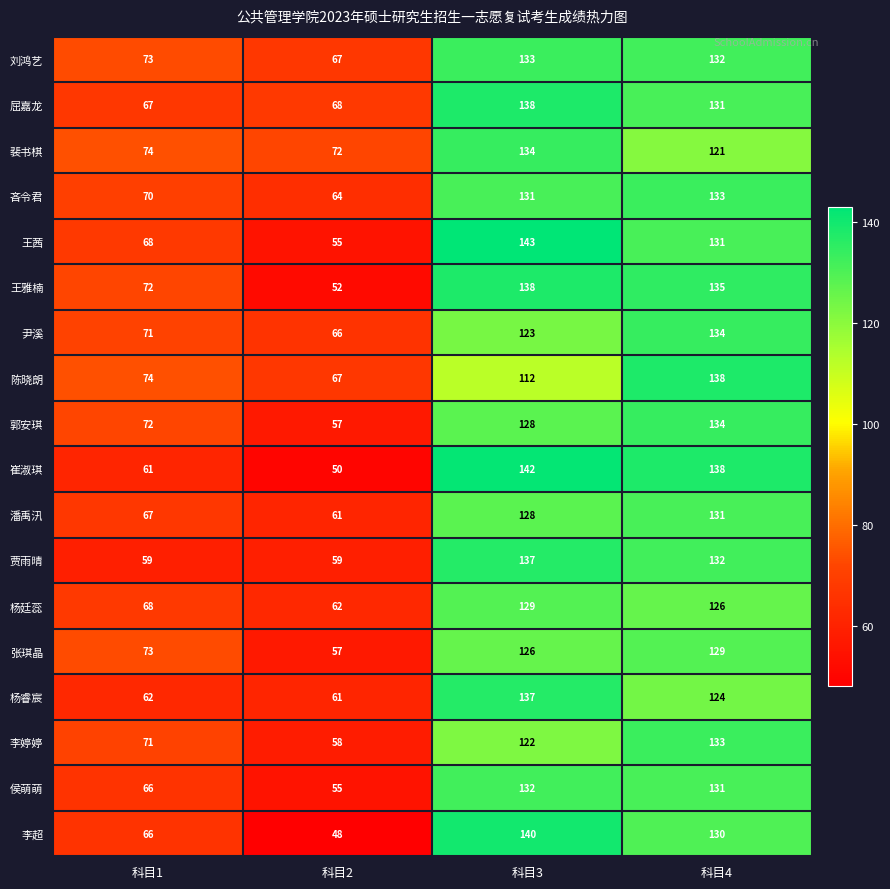

Rank the categories by 陈晓朗 value from lowest to highest.

科目2, 科目1, 科目3, 科目4